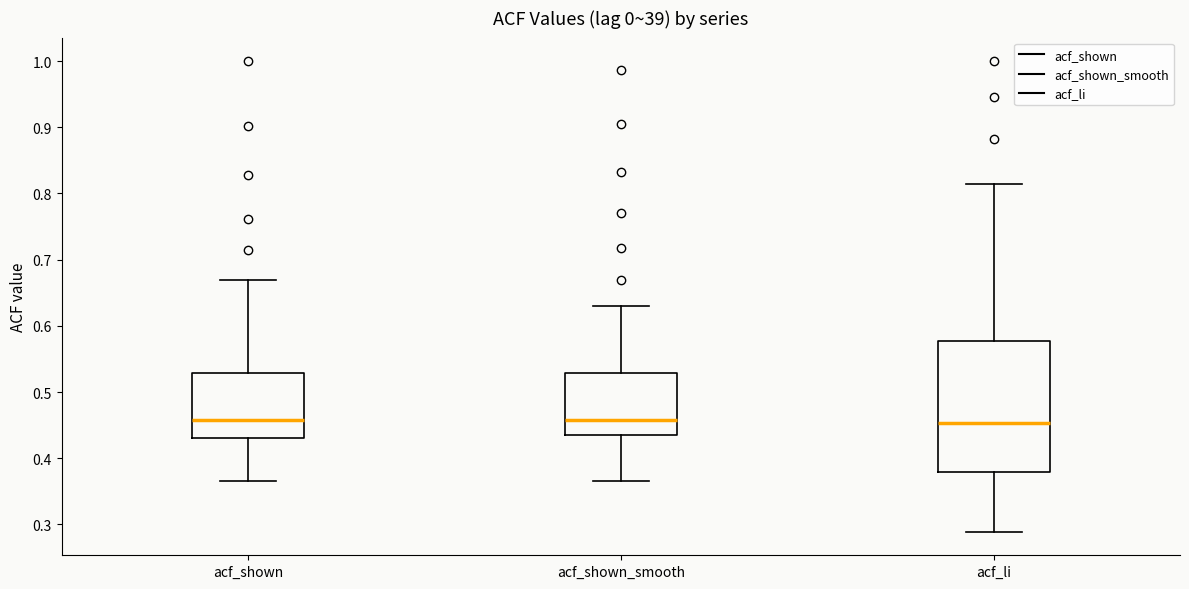

Where does the median line of the box for acf_shown_smooth sit on the y-axis? The values are not printed on the chart, so give them approximately, as read against the axis.

0.46